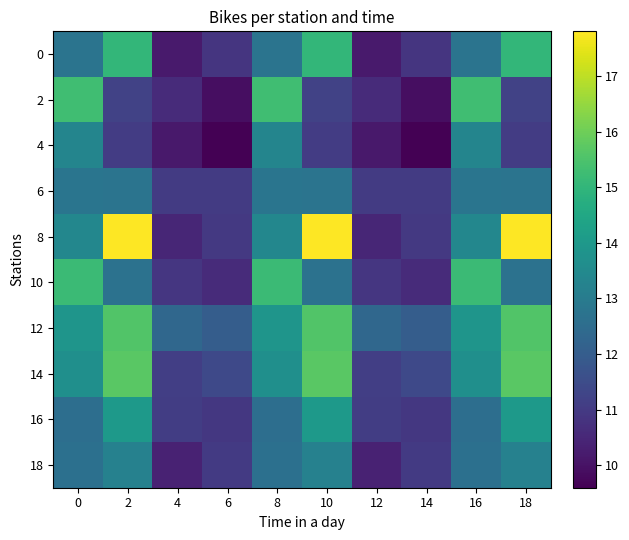

What is the smallest value displayed?

9.6